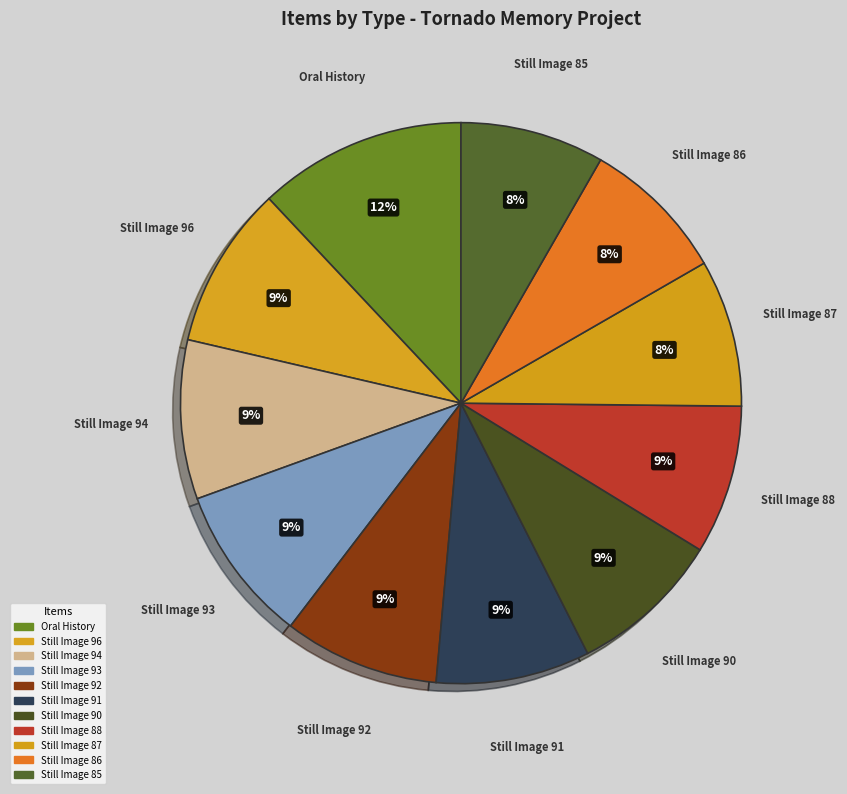

The Still Image 88 slice represents 1% of the pie. True or false?

False